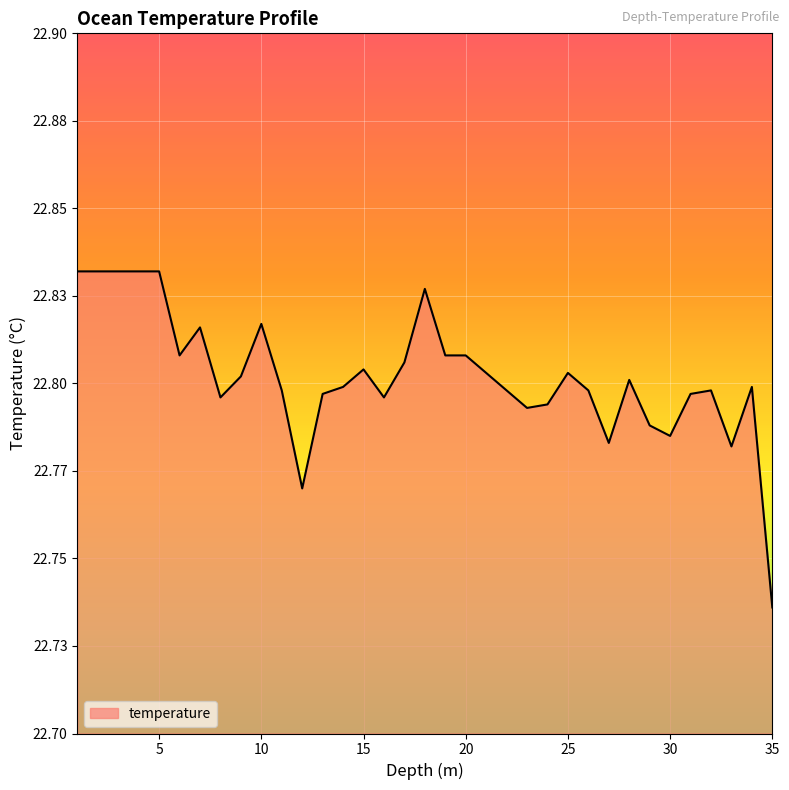

Does the chart have visible grid lines?

Yes